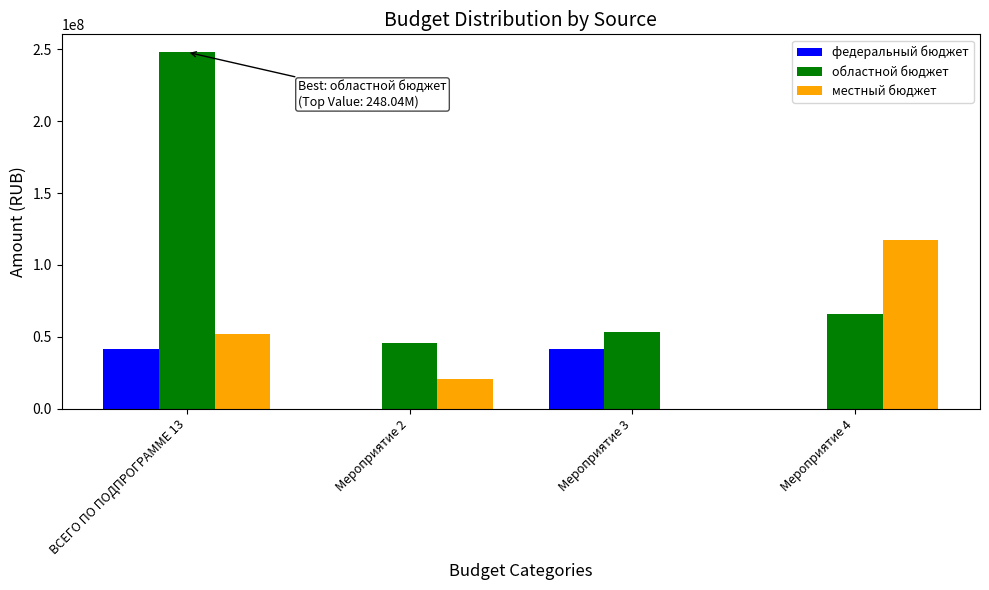

What are all the series names shown in the legend?

федеральный бюджет, областной бюджет, местный бюджет